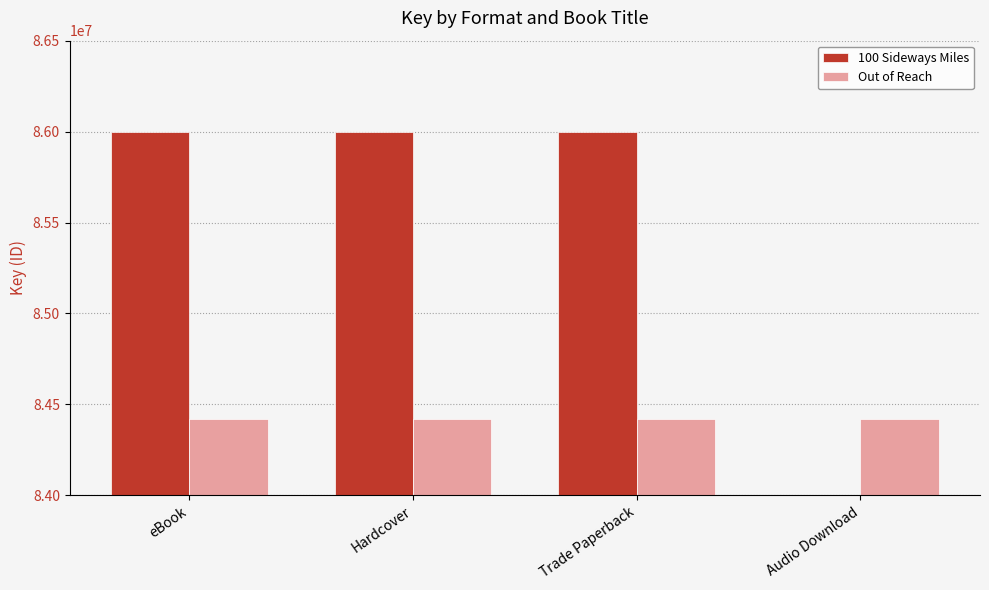

Reading left to right, transcribe all the data shown in this chart.

100 Sideways Miles: eBook=85999921	Hardcover=85999921	Trade Paperback=85999921	Audio Download=0
Out of Reach: eBook=84418030	Hardcover=84418030	Trade Paperback=84418030	Audio Download=84418030